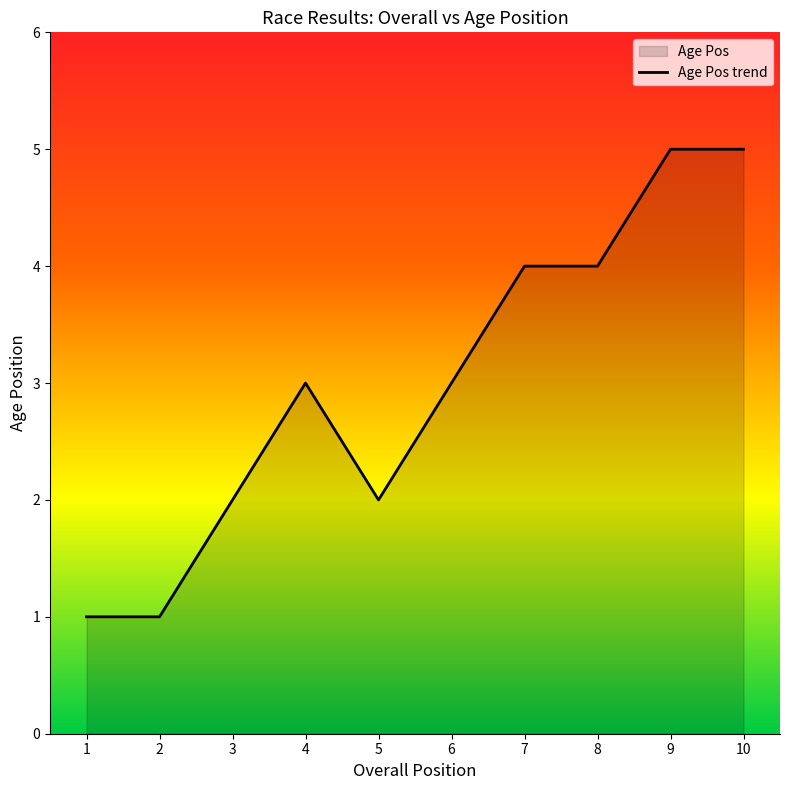

Reading right to left, list all the values displayed in this chart.

5	5	4	4	3	2	3	2	1	1